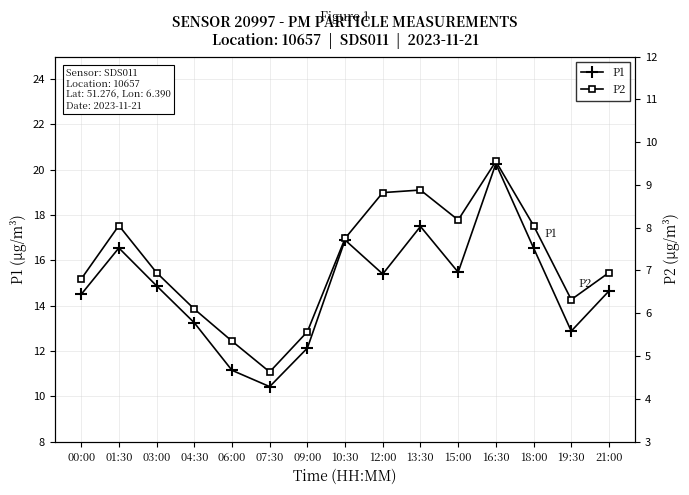

Reading right to left, extract all data points from this chart.

P1: 21:00=14.7	19:30=12.9	18:00=16.6	16:30=20.3	15:00=15.5	13:30=17.5	12:00=15.4	10:30=16.9	09:00=12.1	07:30=10.4	06:00=11.2	04:30=13.2	03:00=14.9	01:30=16.6	00:00=14.5
P2: 21:00=7.0	19:30=6.3	18:00=8.1	16:30=9.6	15:00=8.2	13:30=8.9	12:00=8.8	10:30=7.8	09:00=5.6	07:30=4.6	06:00=5.3	04:30=6.1	03:00=7.0	01:30=8.1	00:00=6.8